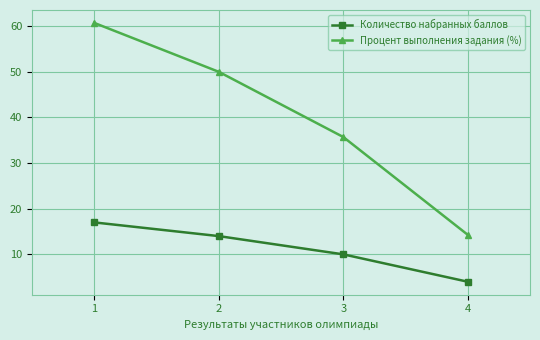

What is the spread (max minus min) of values at 4?

10.3